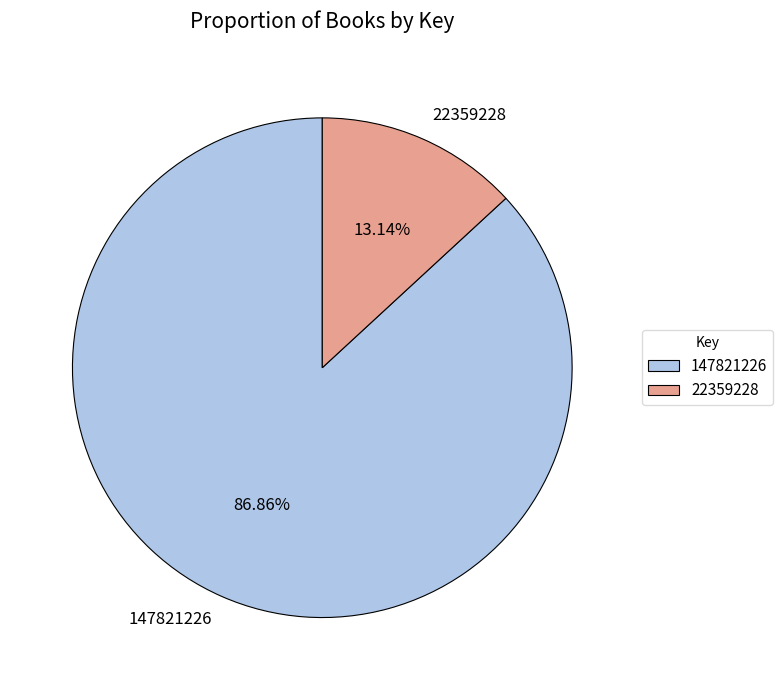

True or false: 22359228 accounts for 13% of the total.

True